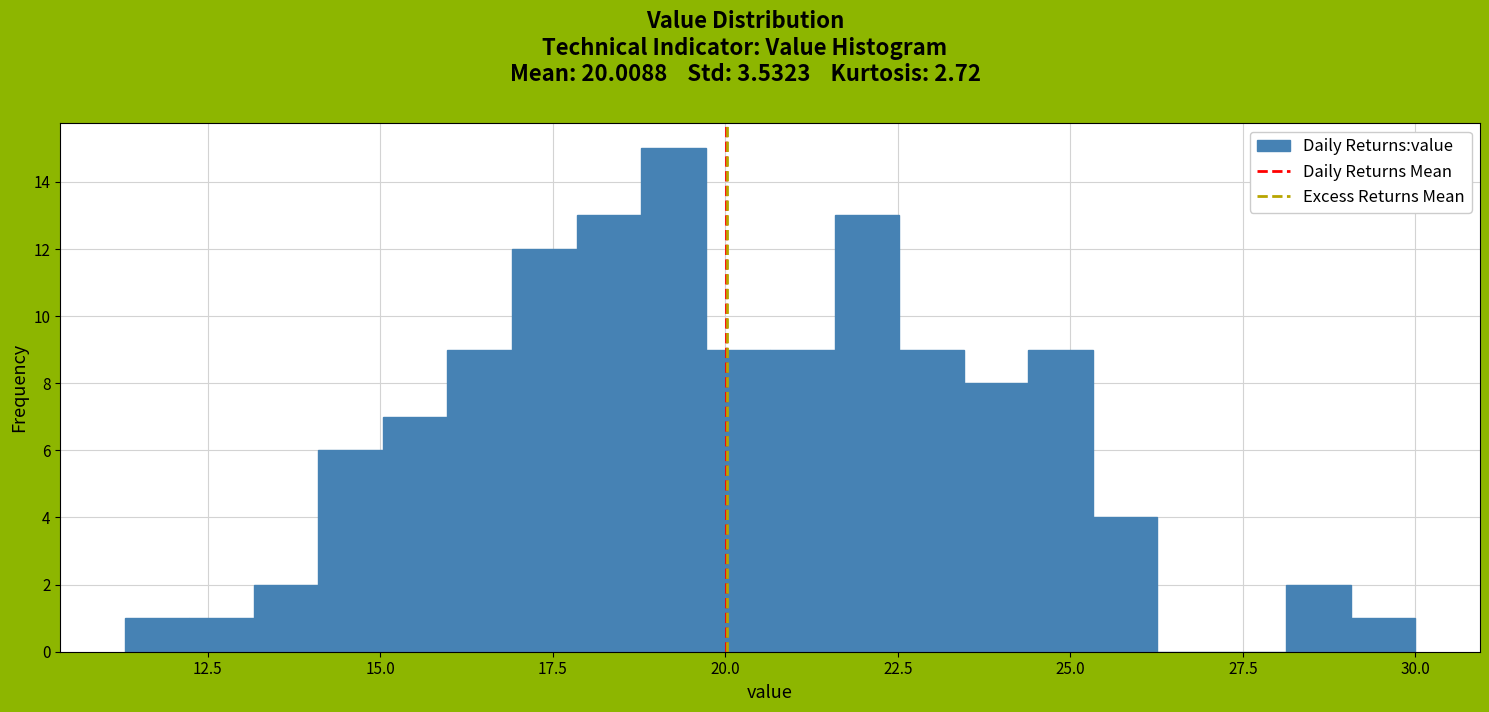

Read against the x-axis, roughly where is the centre of the tallest bar?

19.0